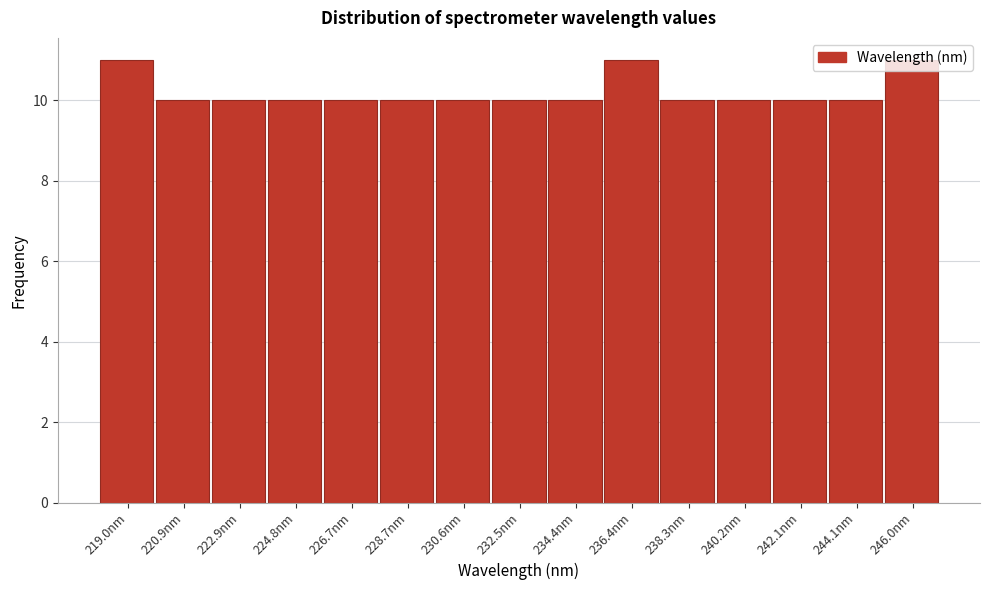

Reading left to right, list every bar in this chart as the range it spans on the x-axis followed by its height. Neither the bar edges nor the heights are printed on the chart, so give them approximately, as read against the axes.

218.0 to 220.0: 11
220.0 to 222.0: 10
222.0 to 223.8: 10
223.8 to 225.8: 10
225.8 to 227.6: 10
227.6 to 229.6: 10
229.6 to 231.6: 10
231.6 to 233.4: 10
233.4 to 235.4: 10
235.4 to 237.4: 11
237.4 to 239.2: 10
239.2 to 241.2: 10
241.2 to 243.0: 10
243.0 to 245.0: 10
245.0 to 247.0: 11